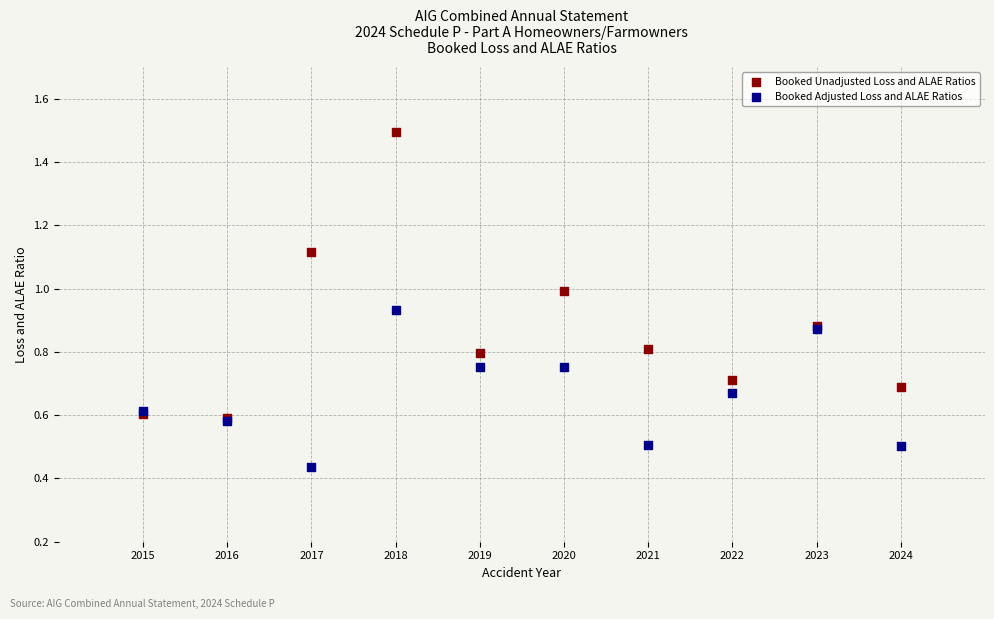

Which series has the widest spread of Y values?

Booked Unadjusted Loss and ALAE Ratios